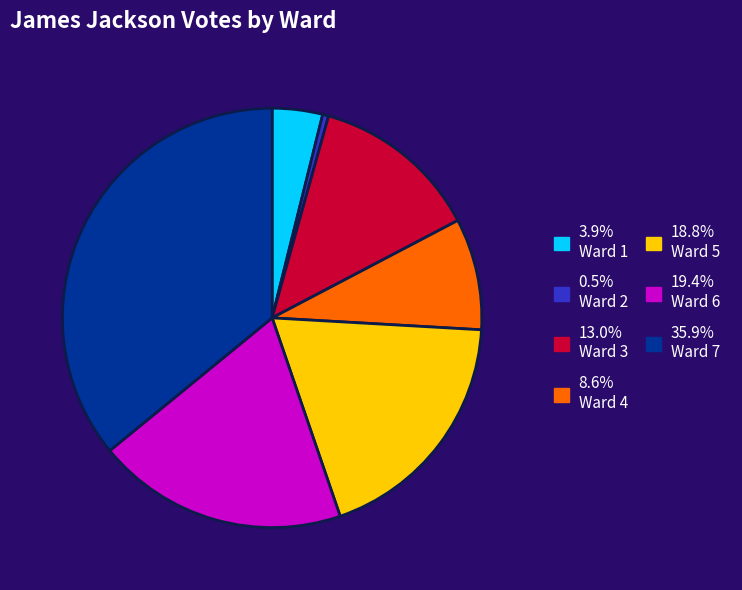

Does any single category account for the majority?

No